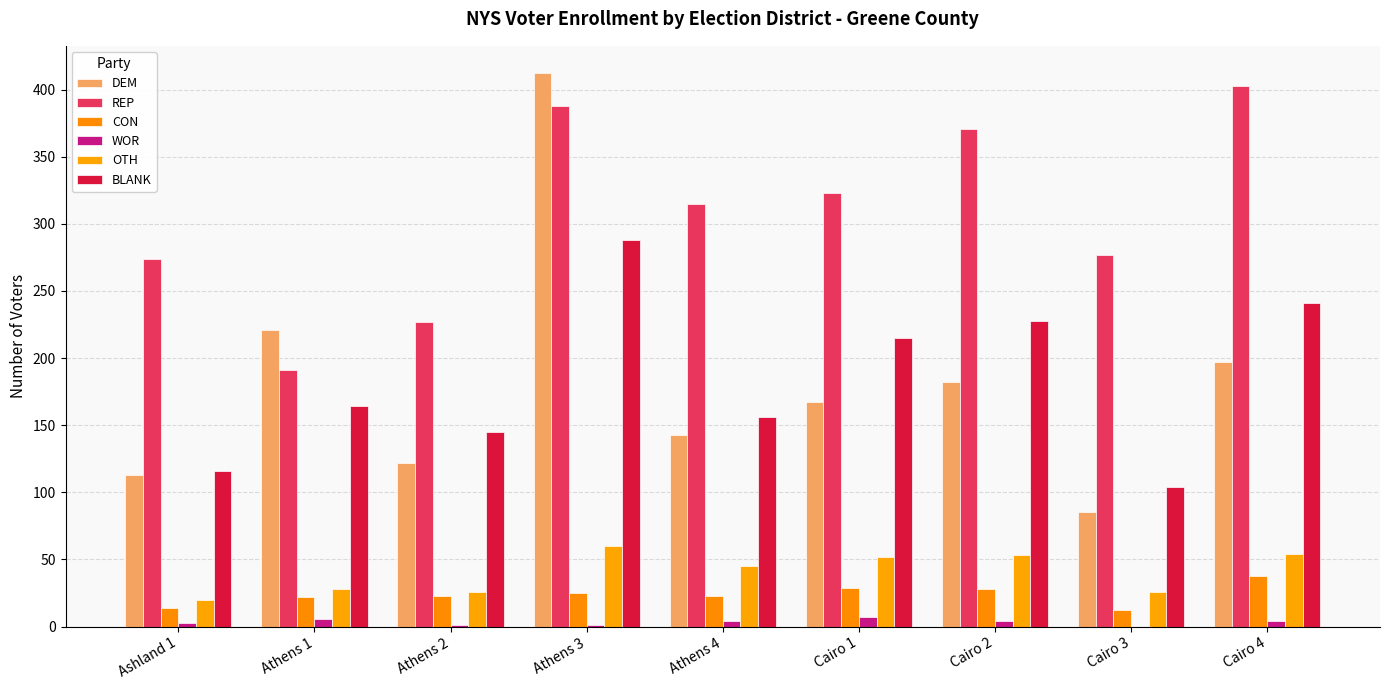

How many groups of bars are there?

9